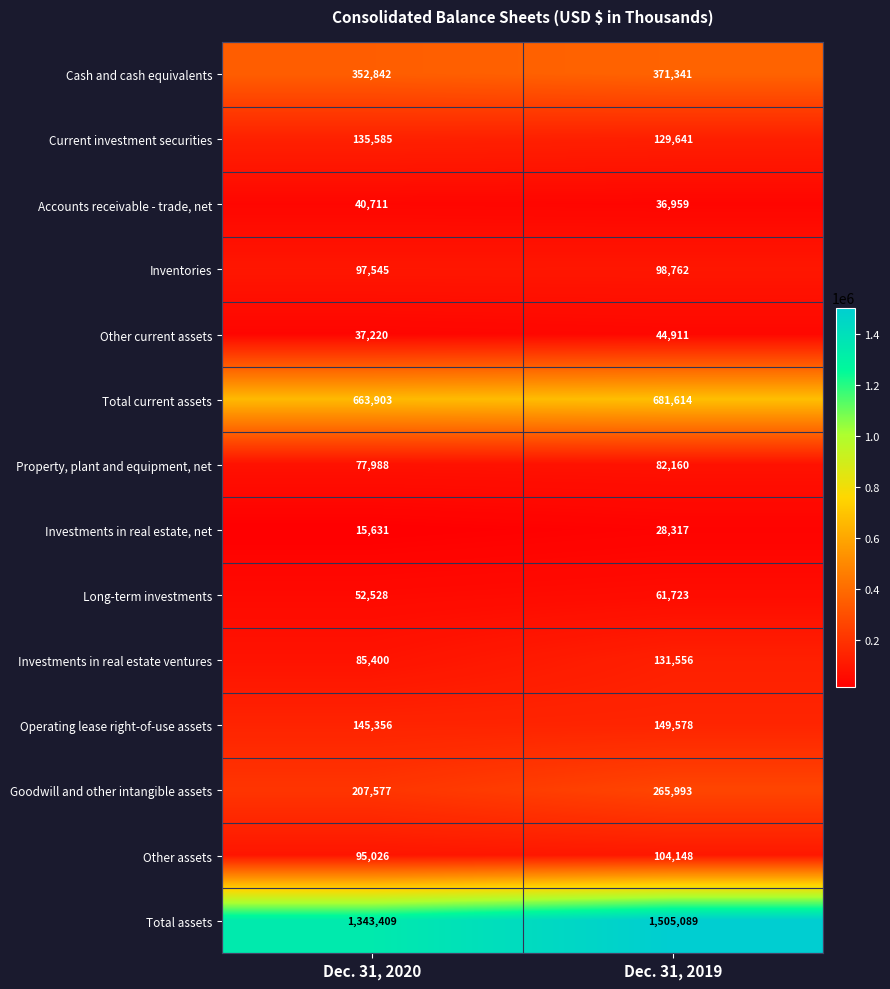

What is the minimum value shown in the chart?

15631